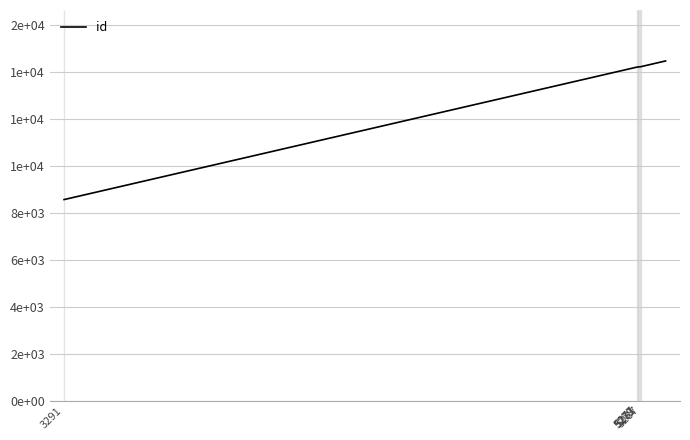

Where does the data first go above 14198?

5281